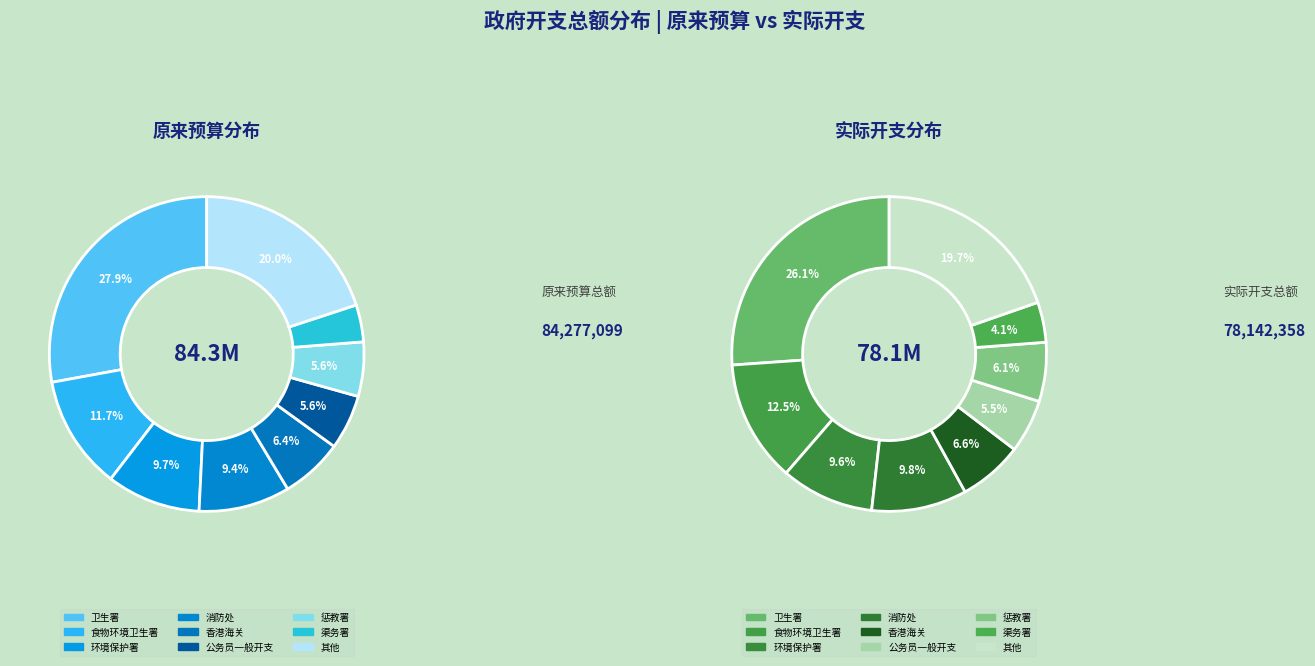

What percentage is the 香港海关 slice, to the nearest percent?

6%